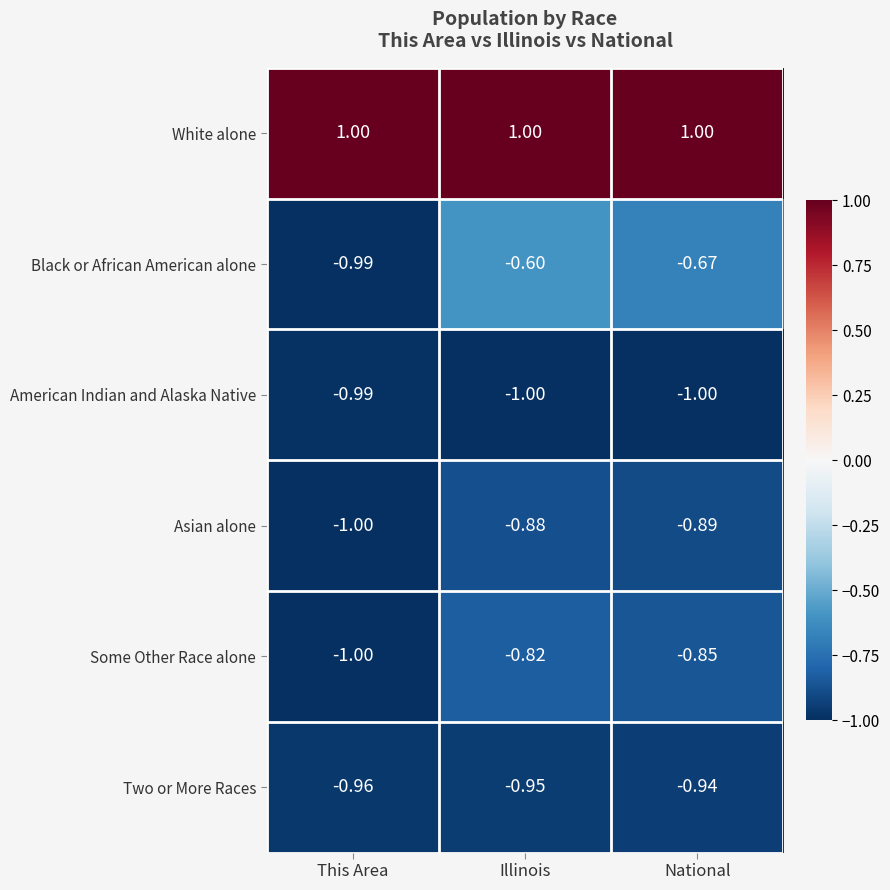

At which category is the sum across all series the highest?

Illinois